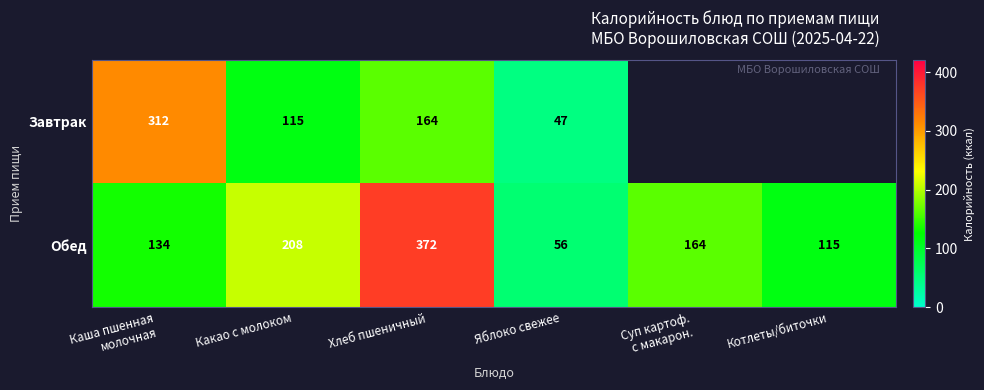

What is the spread (max minus min) of values at Каша пшенная
молочная?

178